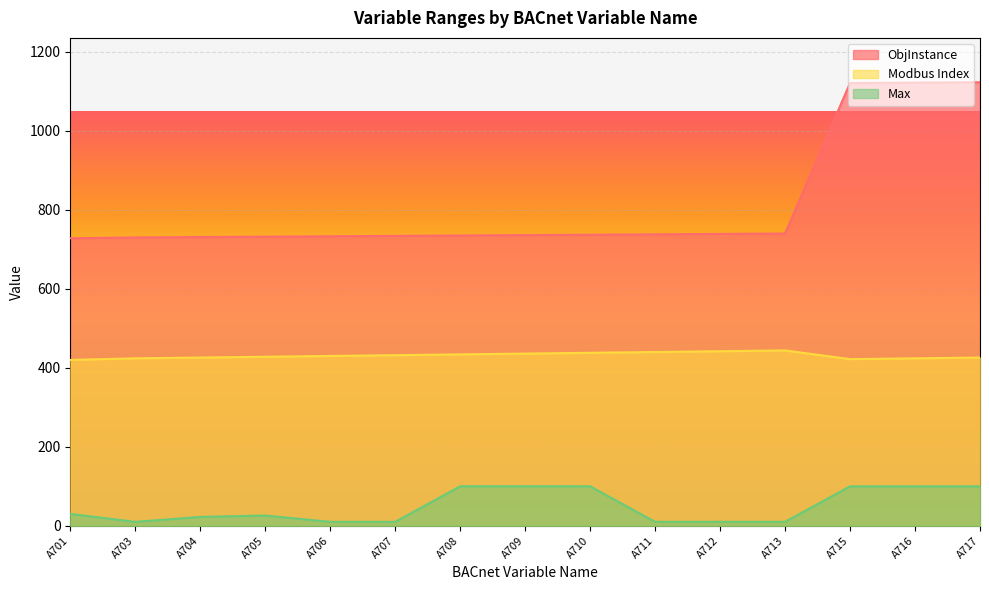

What are all the series names shown in the legend?

ObjInstance, Modbus Index, Max